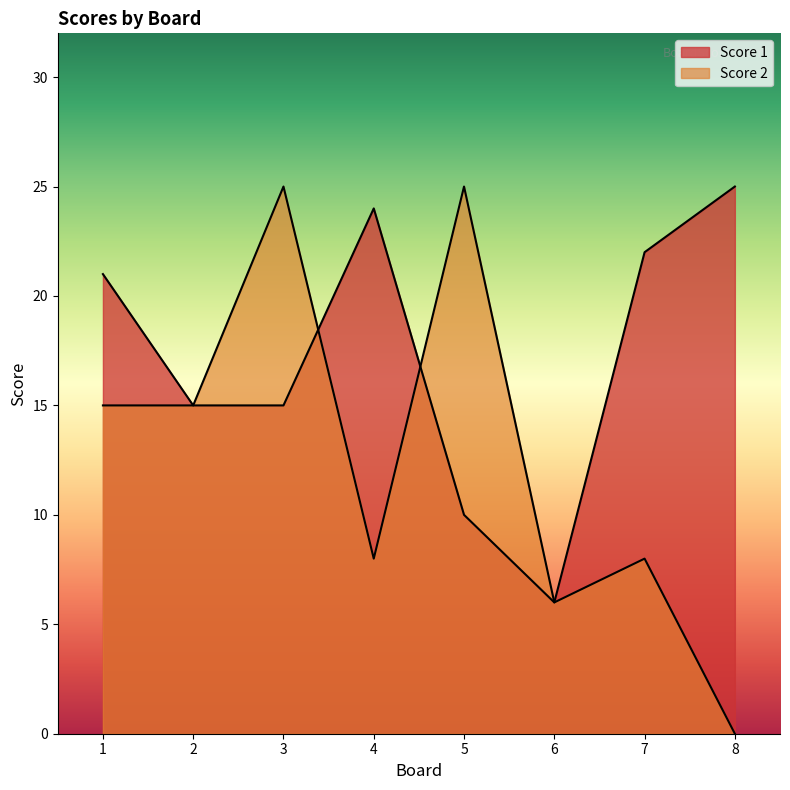

Which series has the largest total across all categories?

Score 1